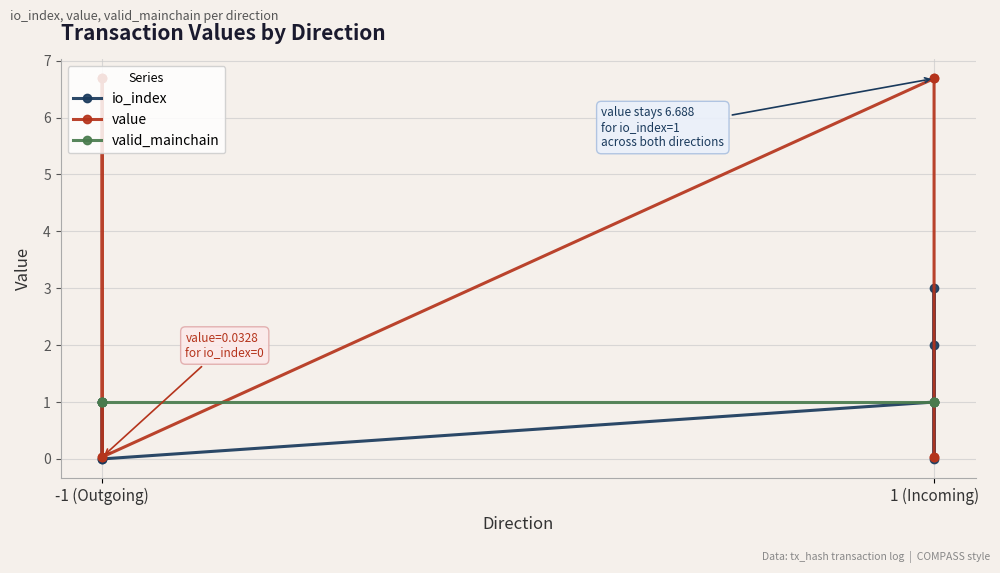

Which series has the largest range (max minus min)?

value